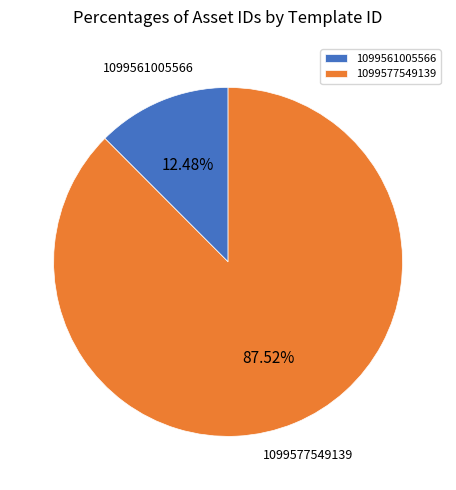

Which category accounts for the majority?

1099577549139